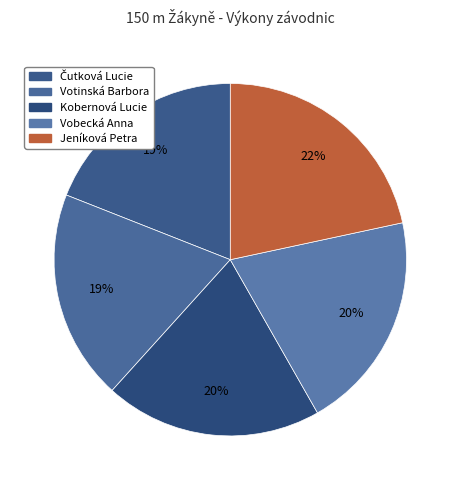

To the nearest percent, what is the difference between the largest and smallest slice percentages?

3%